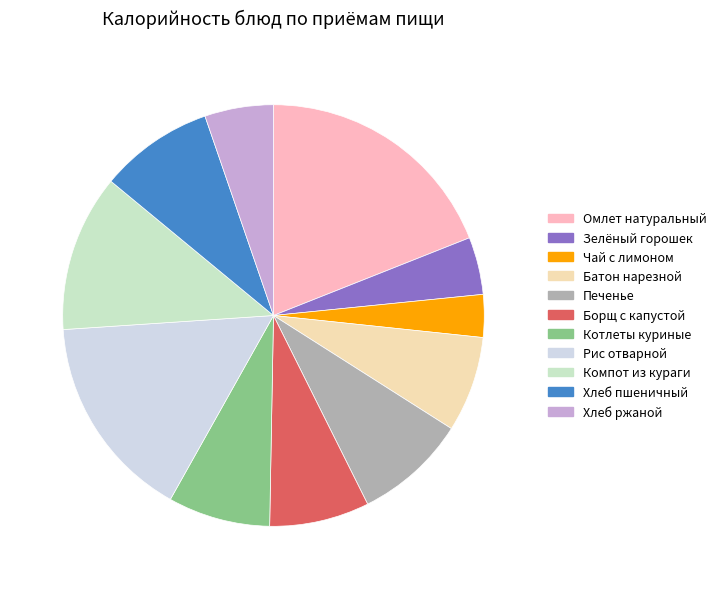

To the nearest percent, what is the average slice percentage?

9%